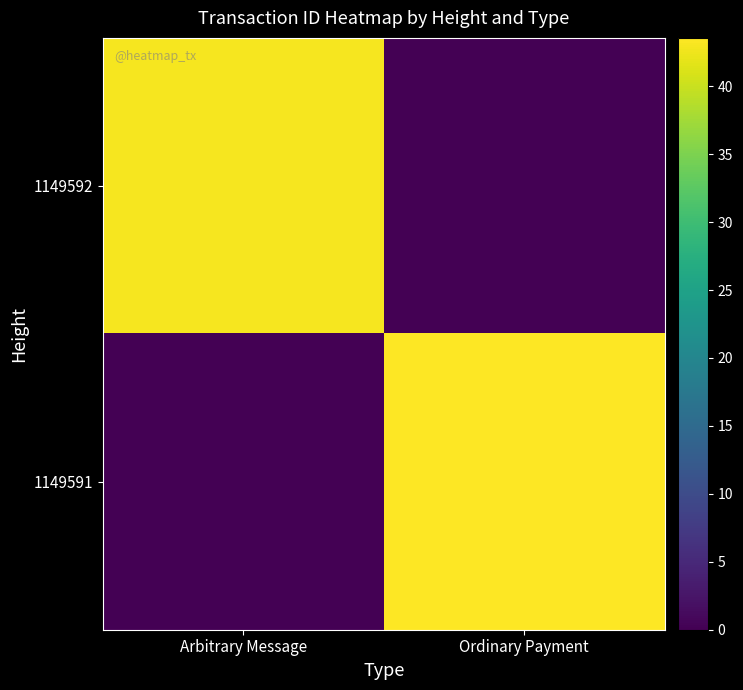

List the series in order of their overall mean, lowest first.

1149592, 1149591